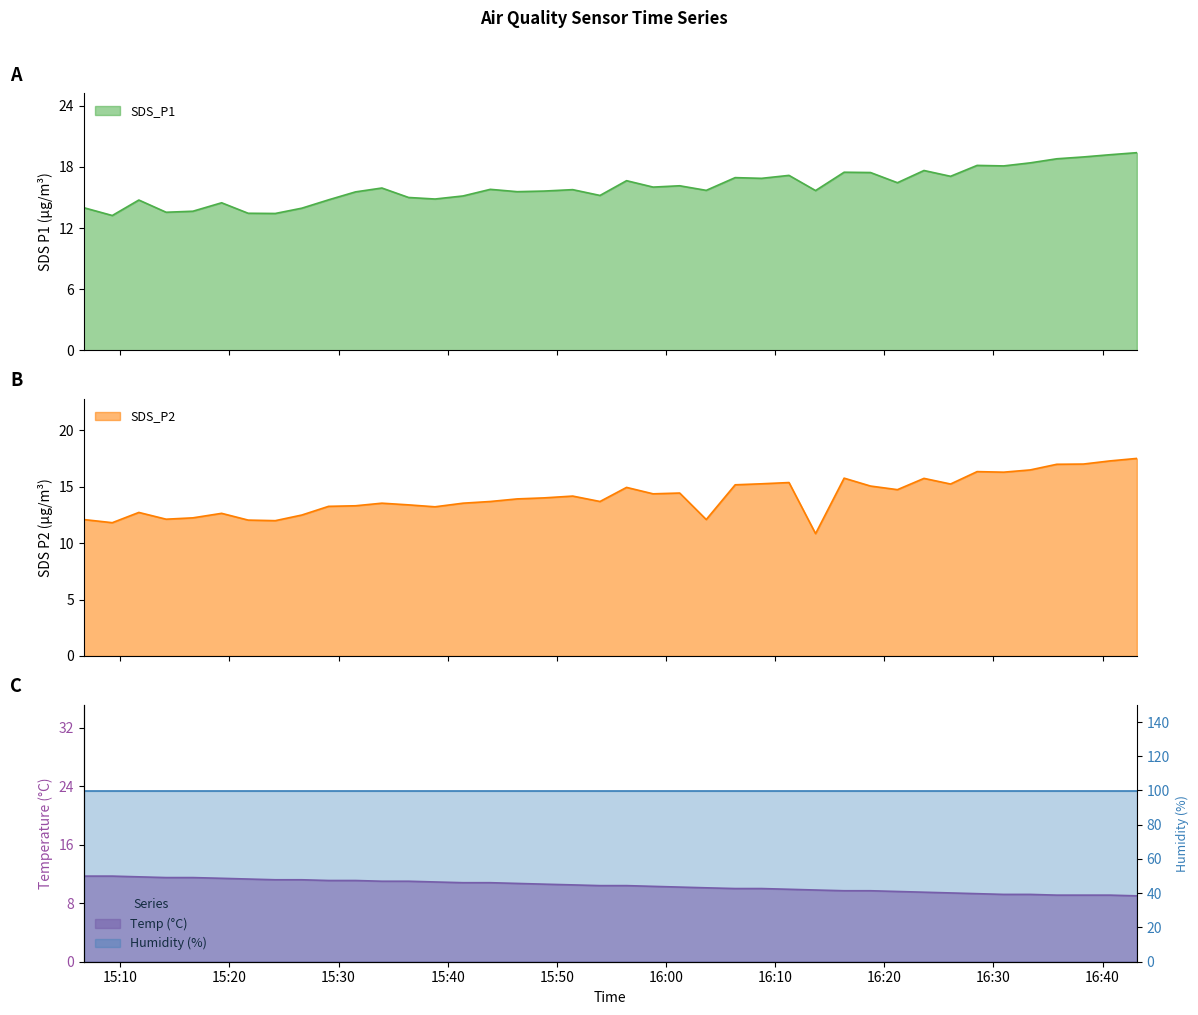

True or false: SDS_P1 and Temp cross at least once.

False